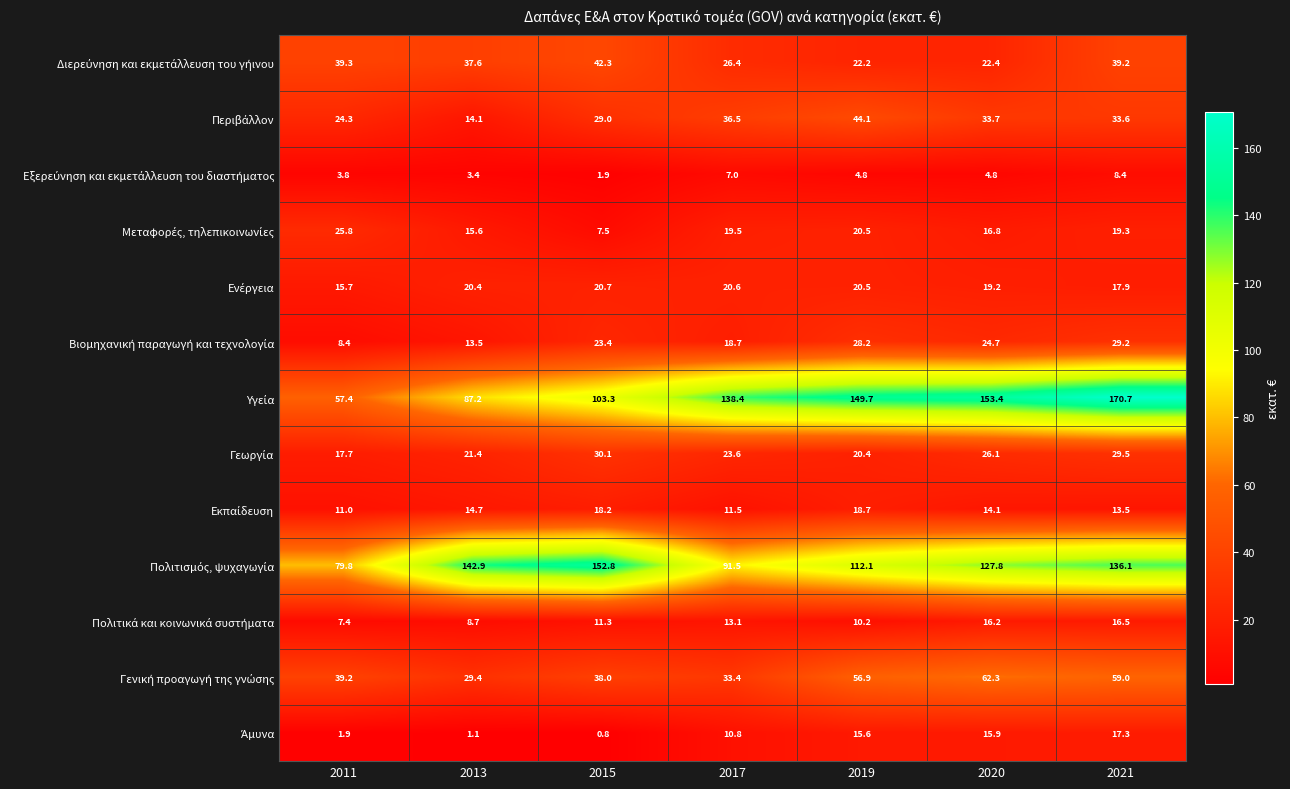

What is the minimum value shown in the chart?

0.8